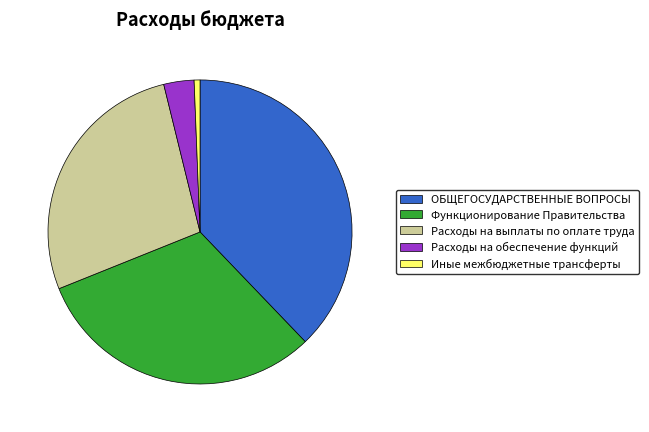

Is ОБЩЕГОСУДАРСТВЕННЫЕ ВОПРОСЫ the majority of the pie?

No